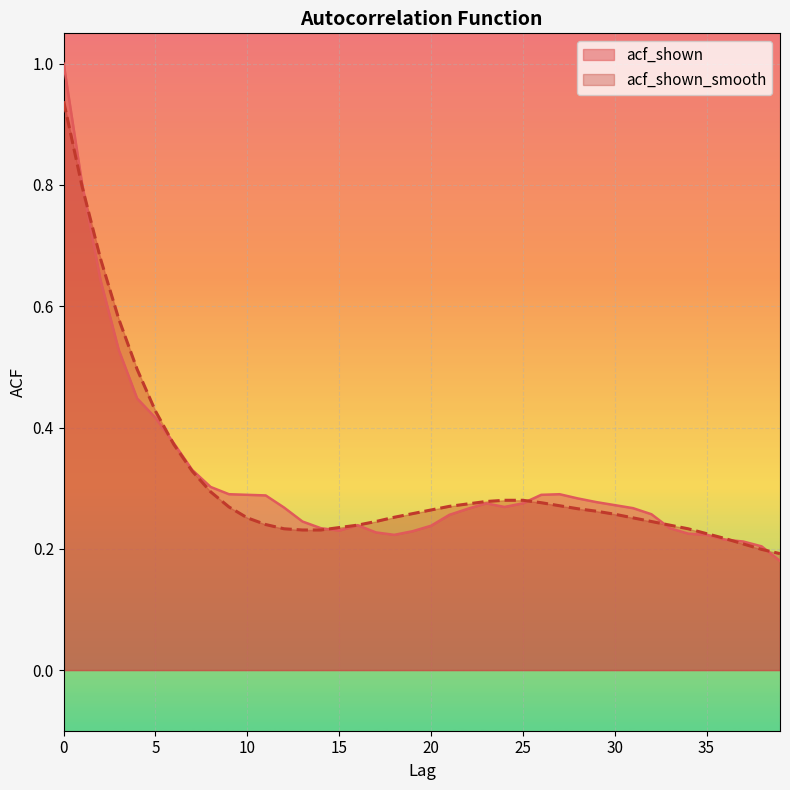

Between which two adjacent categories do acf_shown_smooth and acf_shown first intersect?

1 and 2